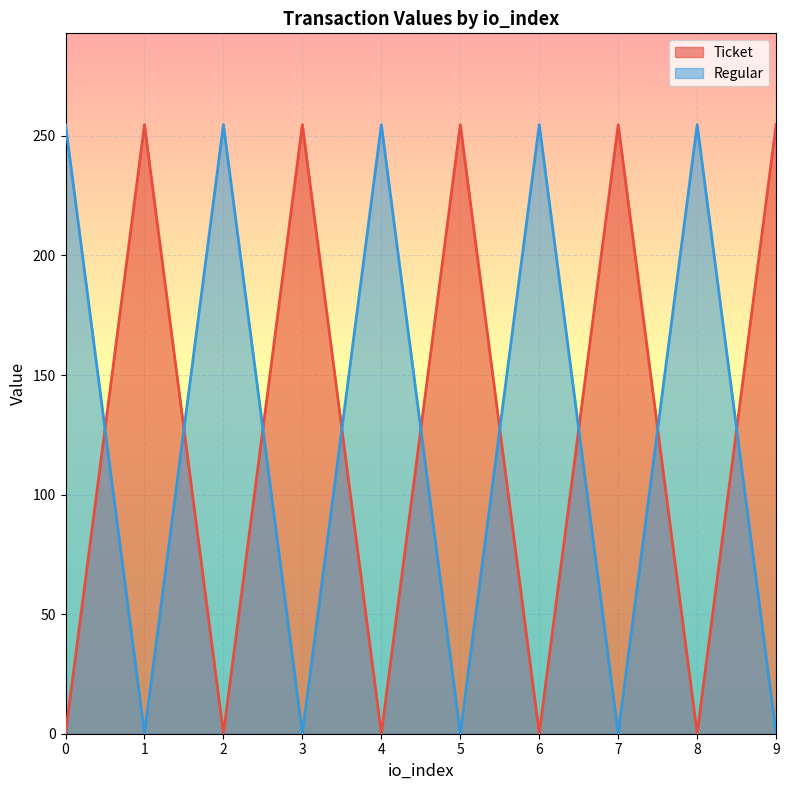

Where does the Ticket series first go above 254?

1